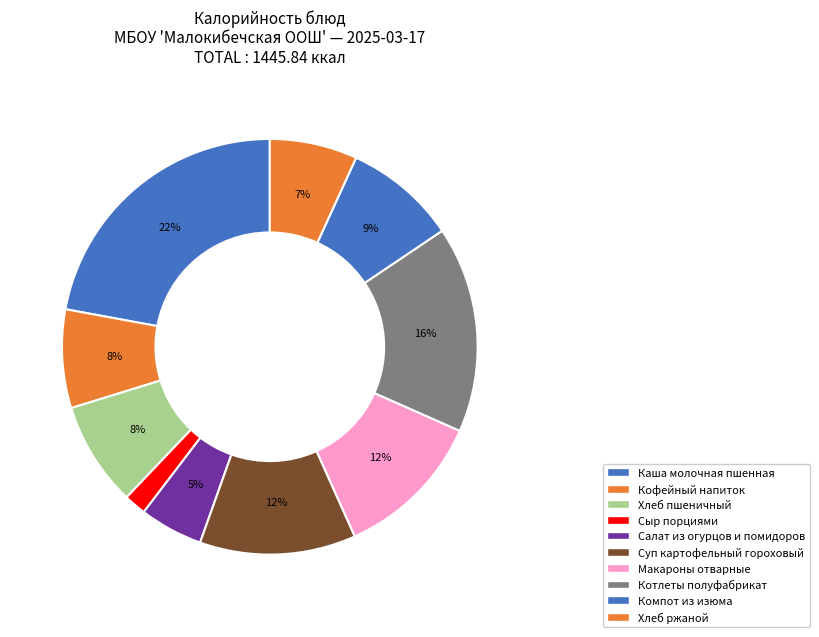

Do Сыр порциями and Салат из огурцов и помидоров together represent more than half of the pie?

No